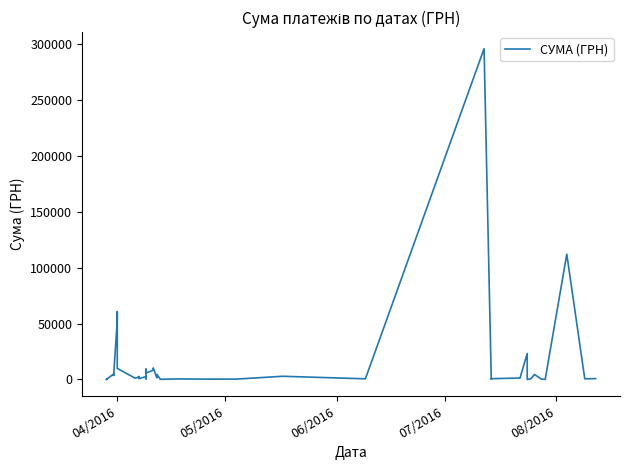

How many interior local valleys (lower than both neighbors) does the data have?

14